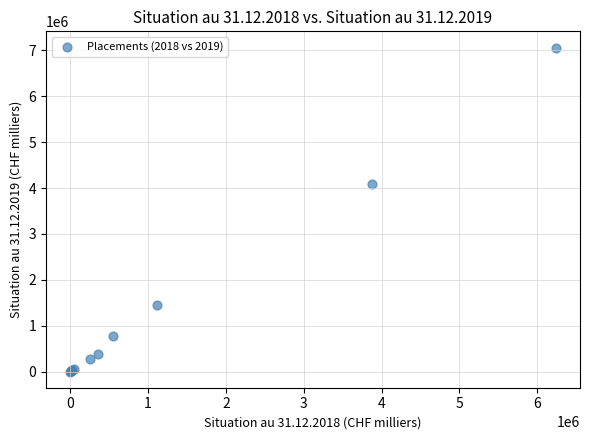

What Y value in the scatter plot is closest to 3532031?

4091274